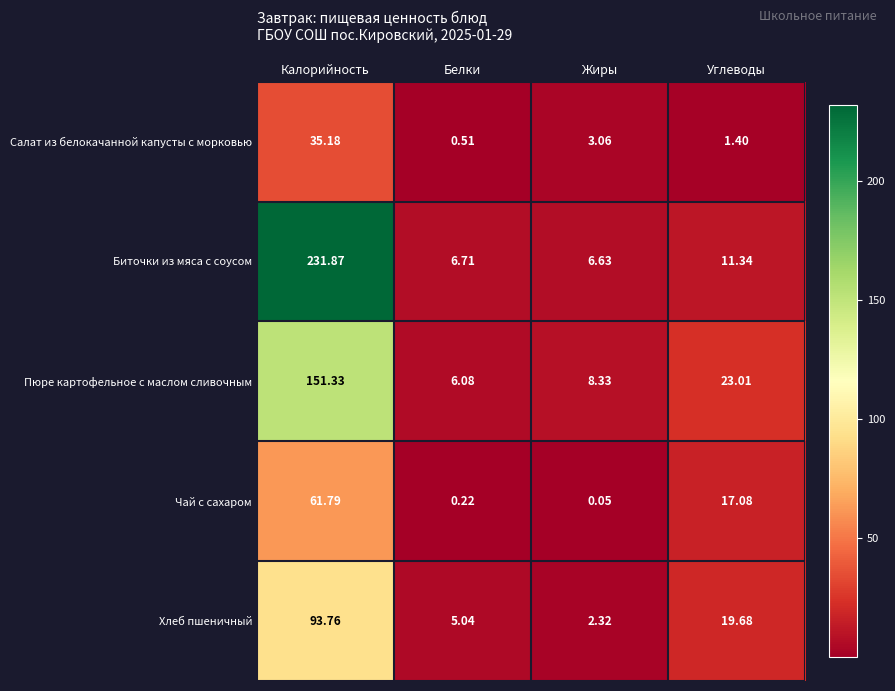

Which series has the largest total across all categories?

Биточки из мяса с соусом